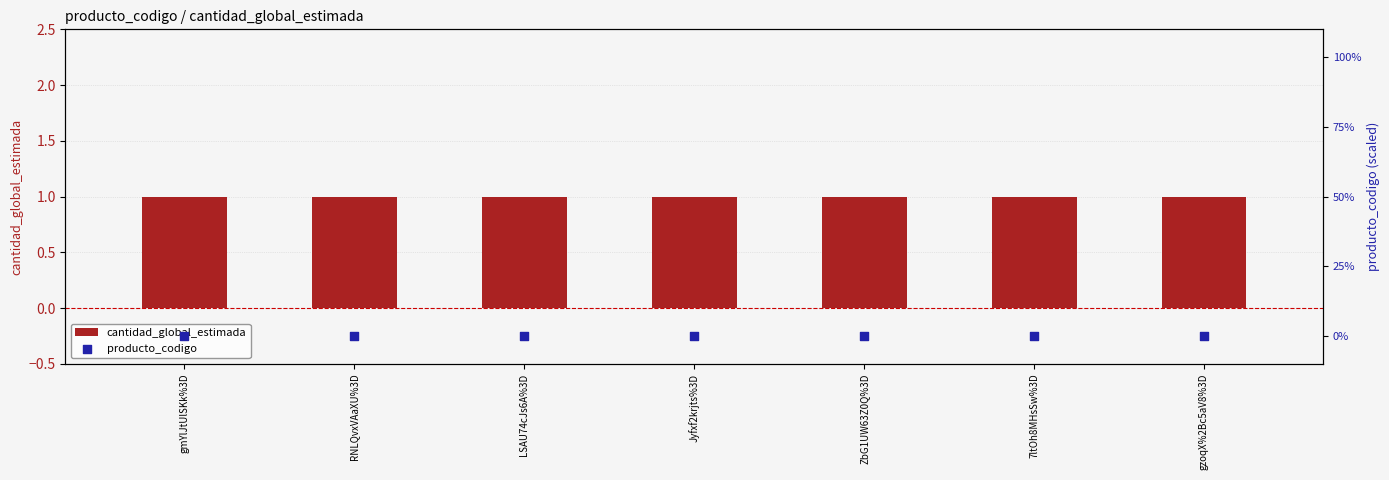

Which series has the widest spread of Y values?

cantidad_global_estimada